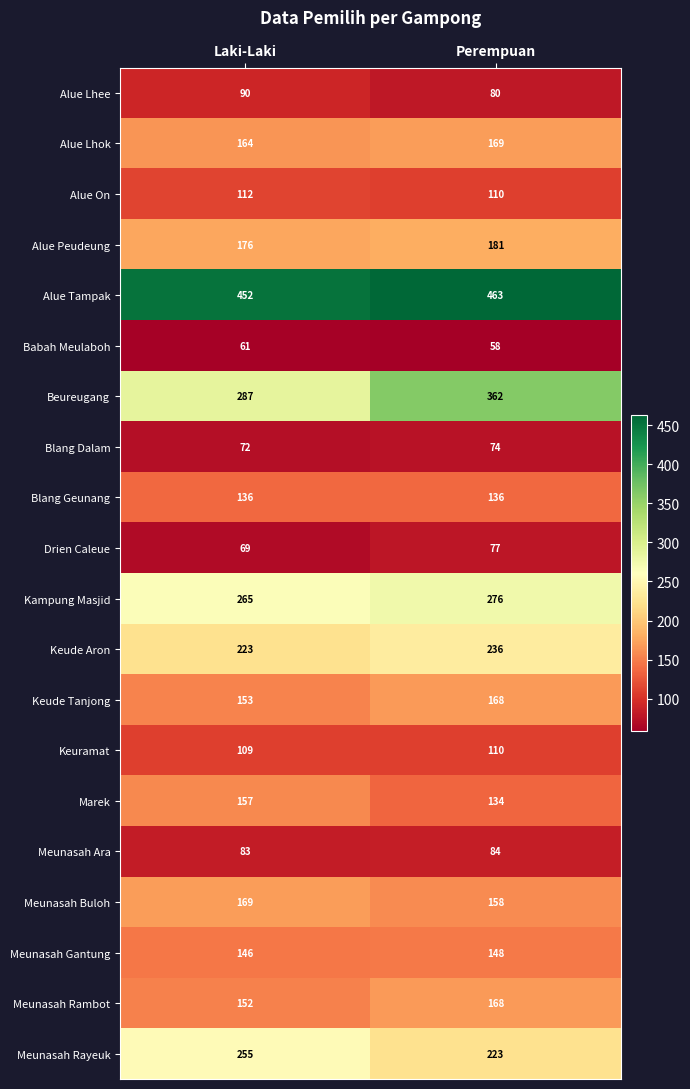

At which category is the sum across all series the highest?

Perempuan